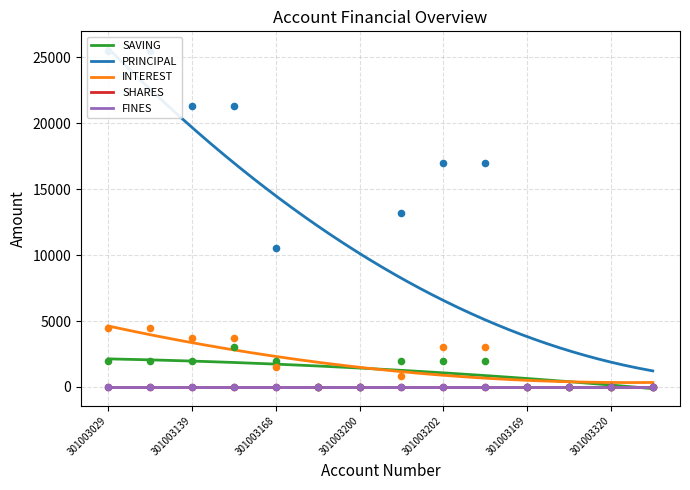

Is the value of INTEREST at 301003169 greater than the value of SAVING at 301003202?

No